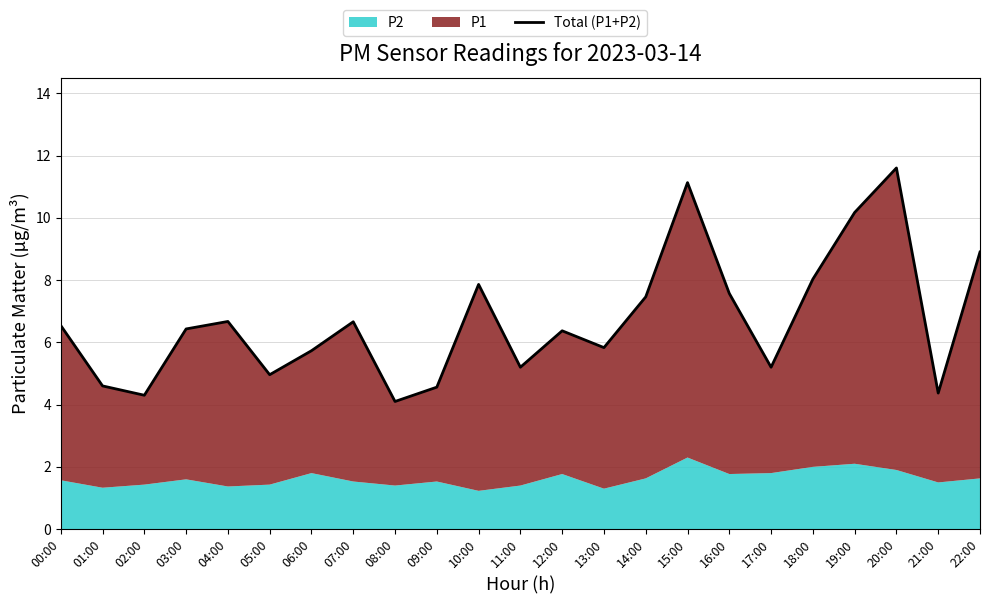

Reading left to right, list all the values displayed in this chart.

00:00=6.5	01:00=4.6	02:00=4.3	03:00=6.4	04:00=6.7	05:00=5.0	06:00=5.7	07:00=6.7	08:00=4.1	09:00=4.6	10:00=7.9	11:00=5.2	12:00=6.4	13:00=5.8	14:00=7.5	15:00=11.1	16:00=7.6	17:00=5.2	18:00=8.0	19:00=10.2	20:00=11.6	21:00=4.4	22:00=8.9